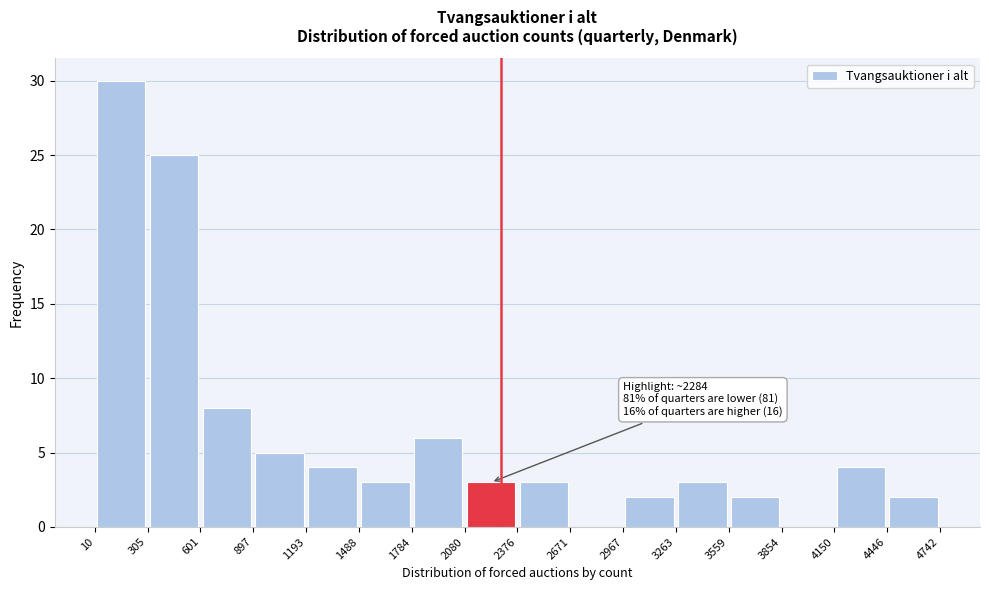

Over which range of the x-axis is the bar tallest?

10 to 305